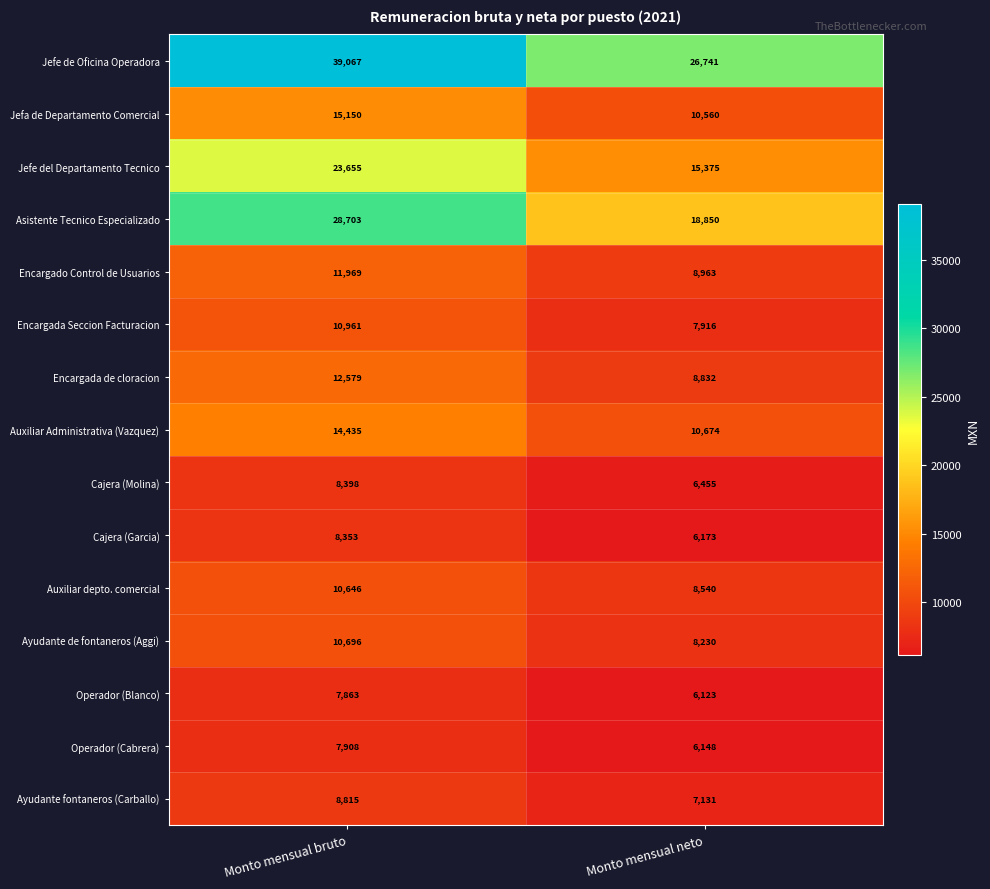

How many data points in Jefe del Departamento Tecnico are less than 23655?

1